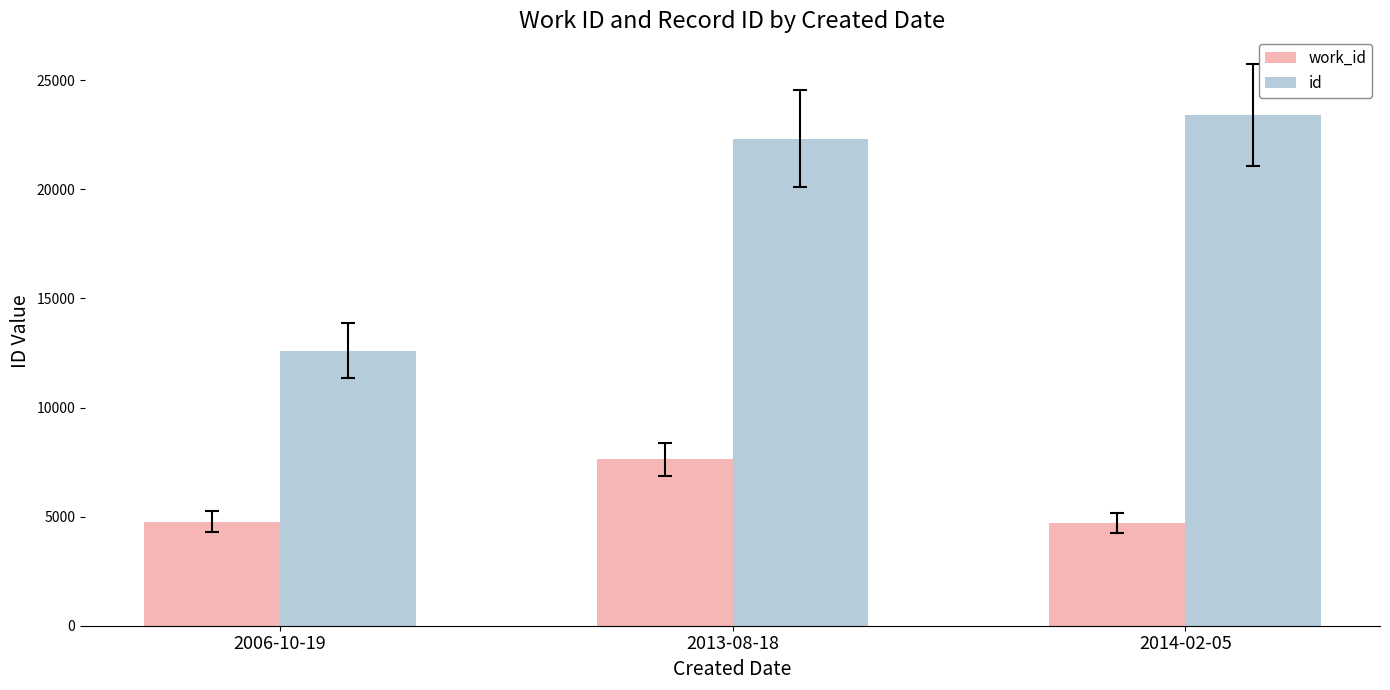

What are all the series names shown in the legend?

work_id, id